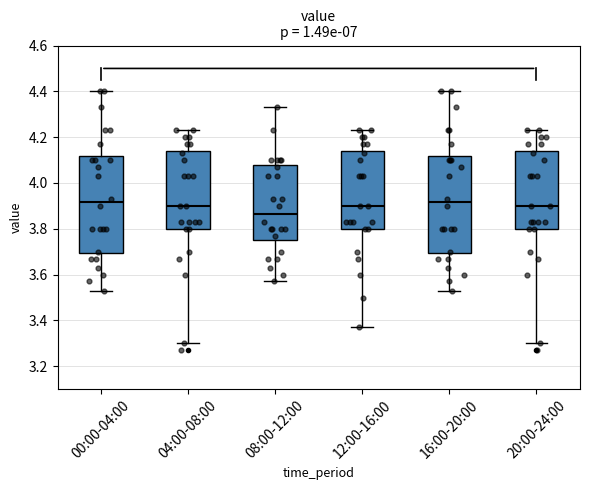

Where does the median line of the box for 08:00-12:00 sit on the y-axis? The values are not printed on the chart, so give them approximately, as read against the axis.

3.86